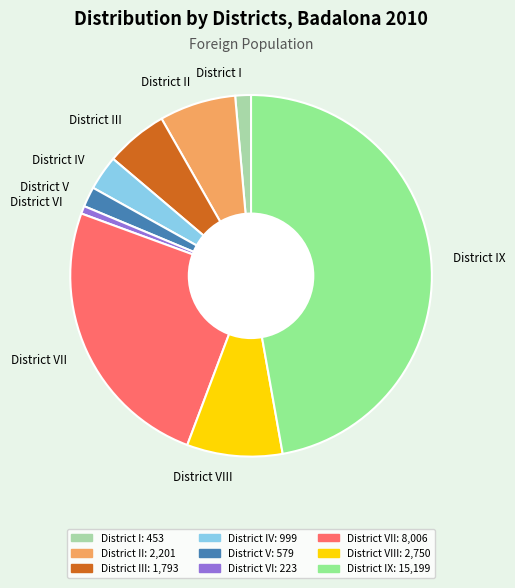

Is there any slice that represents more than half of the pie?

No